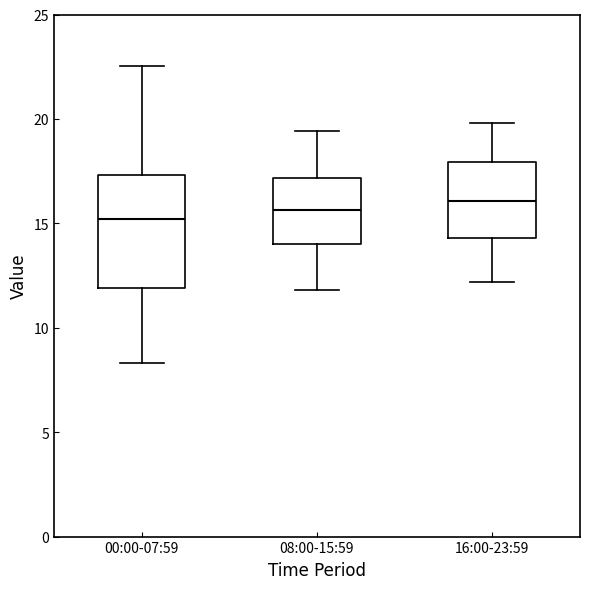

Reading left to right, read every box against the y-axis: the position of its median line, the range the box covers, and the ends of its whiskers. The values are not printed on the chart, so give them approximately, as read against the axis.

00:00-07:59: median 15.0, box 12.0 to 17.5, whiskers 8.5 to 22.5
08:00-15:59: median 15.5, box 14.0 to 17.0, whiskers 12.0 to 19.5
16:00-23:59: median 16.0, box 14.5 to 18.0, whiskers 12.0 to 20.0